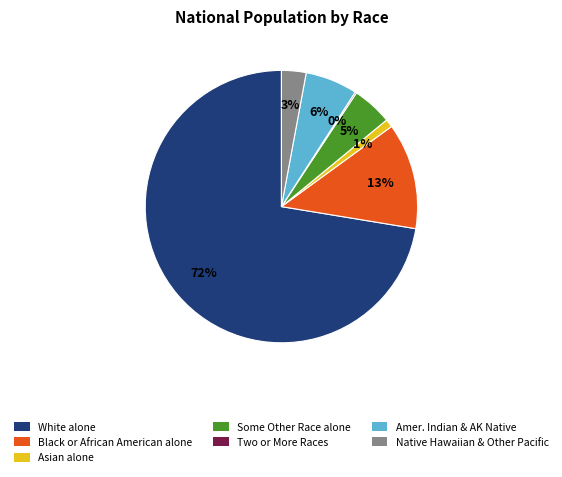

Is there a majority slice in this chart?

Yes